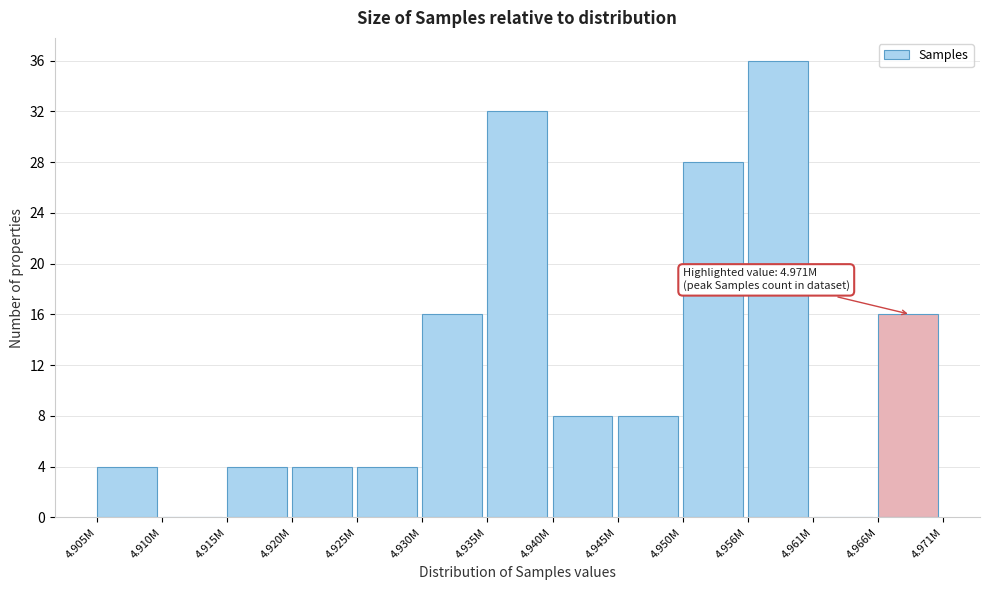

Reading right to left, extract all data points from this chart.

4.966M=16	4.961M=0	4.956M=36	4.950M=28	4.945M=8	4.940M=8	4.935M=32	4.930M=16	4.925M=4	4.920M=4	4.915M=4	4.910M=0	4.905M=4